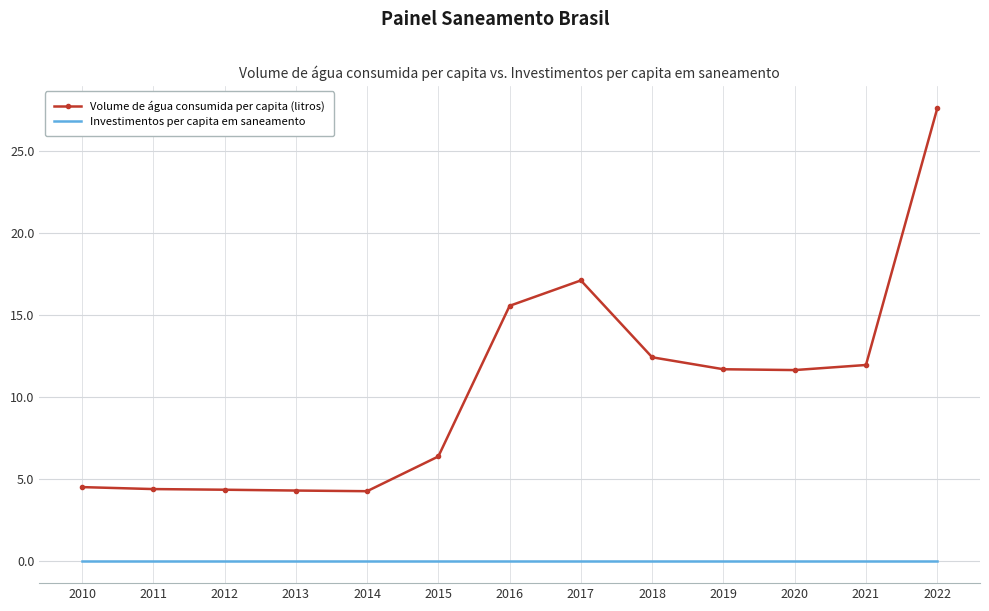

What are all the series names shown in the legend?

Volume de água consumida per capita (litros), Investimentos per capita em saneamento